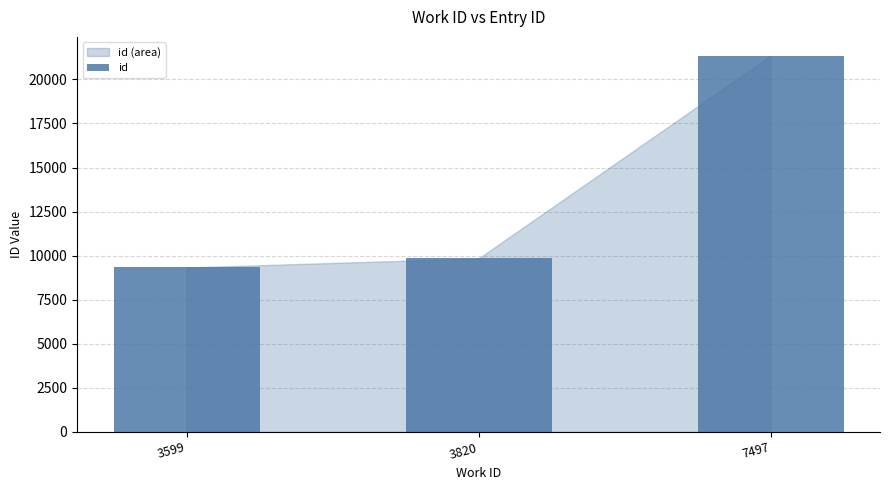

What is the smallest value displayed?

9331